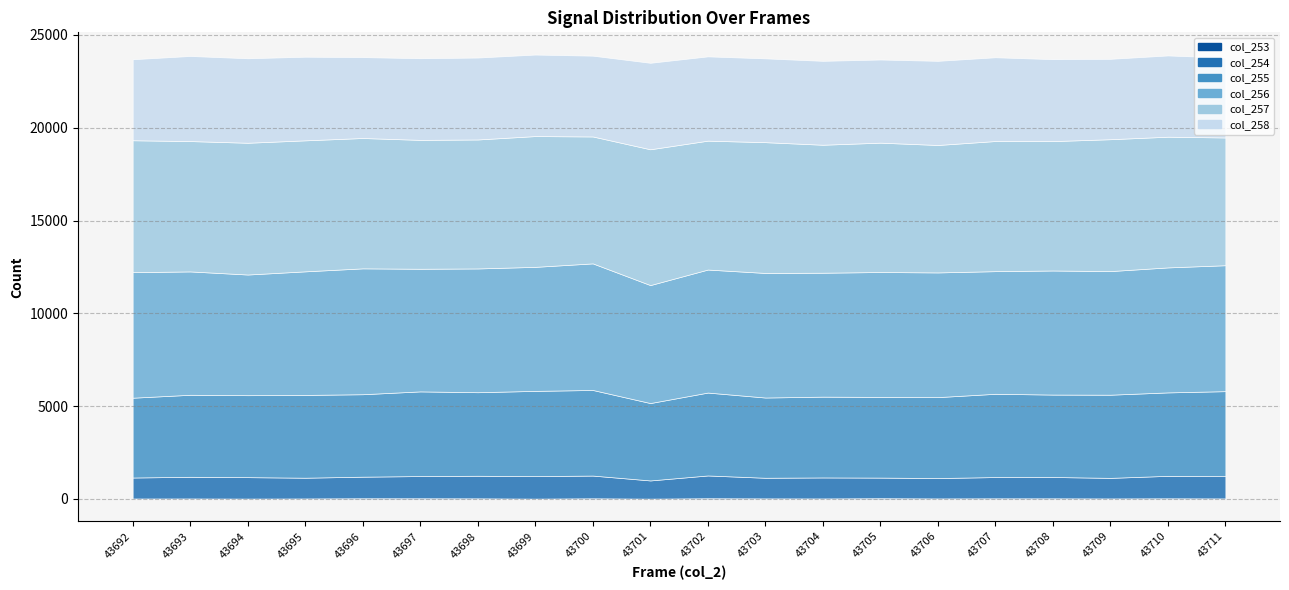

Which has a higher value, 43704 or 43702?

43702